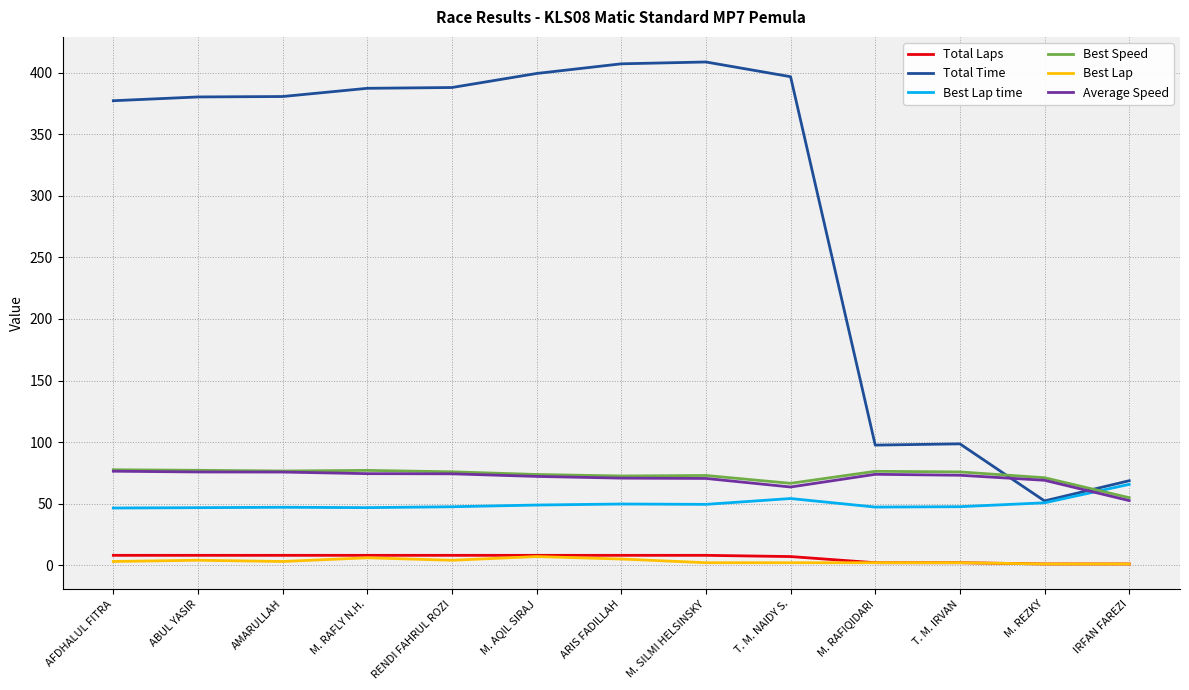

The value of Total Time at M. SILMI HELSINSKY is 408.8. True or false?

True